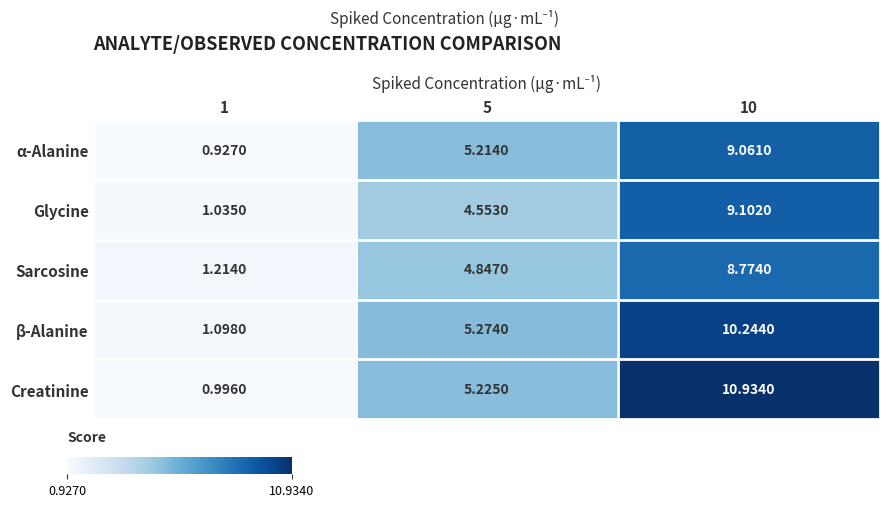

Rank the series by their maximum value, from highest to lowest.

Creatinine, β-Alanine, Glycine, α-Alanine, Sarcosine